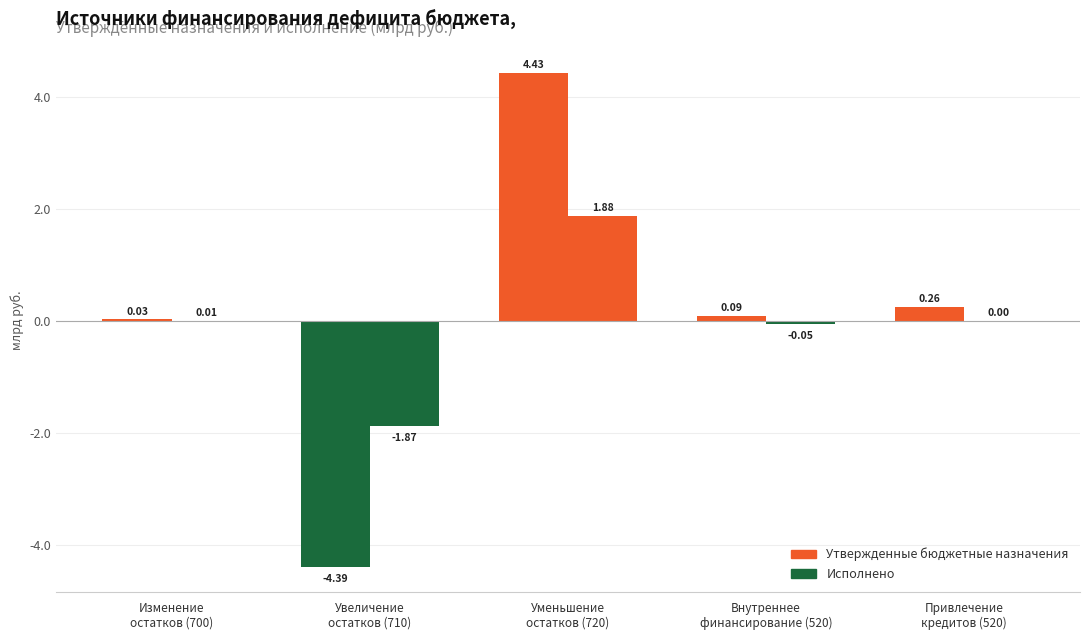

How many groups of bars are there?

5